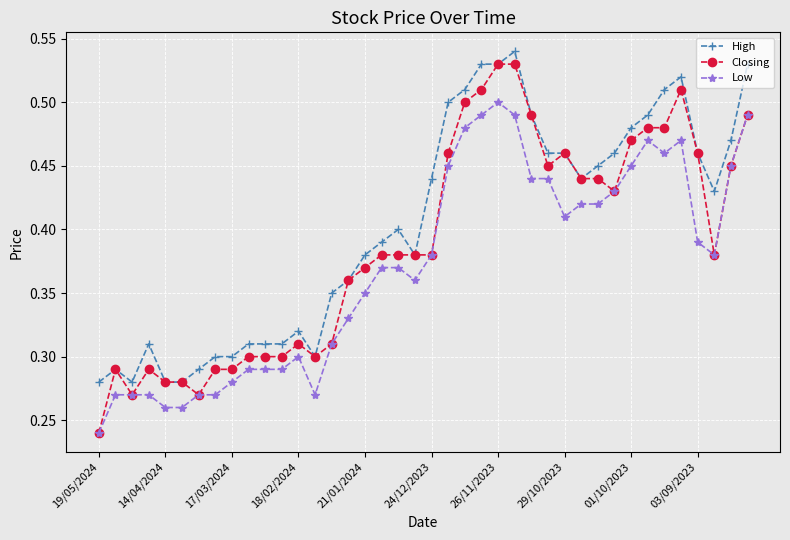

True or false: Low has more than 1 points higher than both neighbors.

True